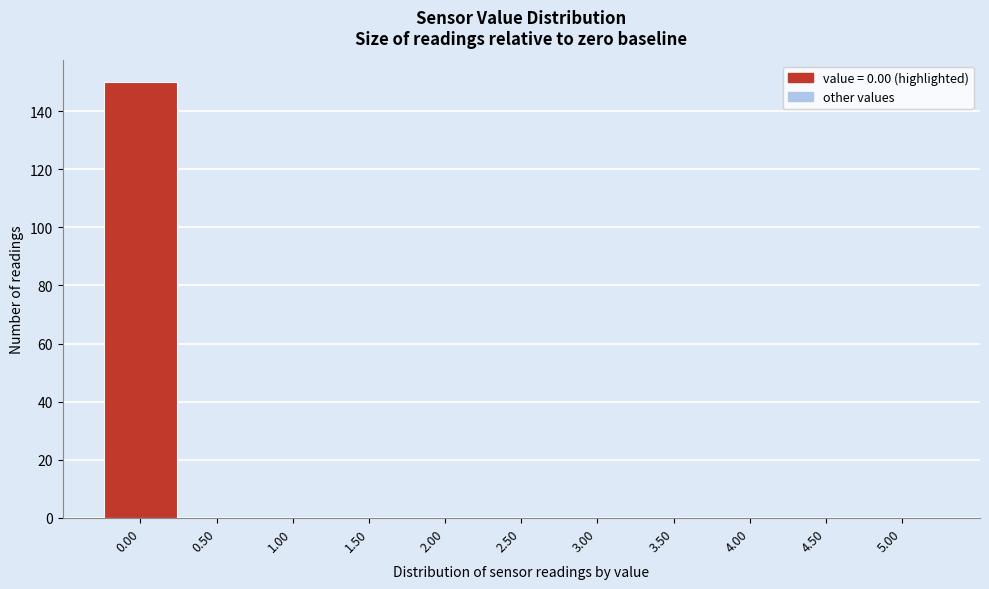

Reading left to right, transcribe this chart: for each bar, give the range it covers on the x-axis and its height. The values are not printed on the chart, so give them approximately, as read against the axis.

-0.25 to 0.25: 150
0.25 to 0.75: 0
0.75 to 1.25: 0
1.25 to 1.75: 0
1.75 to 2.25: 0
2.25 to 2.75: 0
2.75 to 3.25: 0
3.25 to 3.75: 0
3.75 to 4.25: 0
4.25 to 4.75: 0
4.75 to 5.25: 0